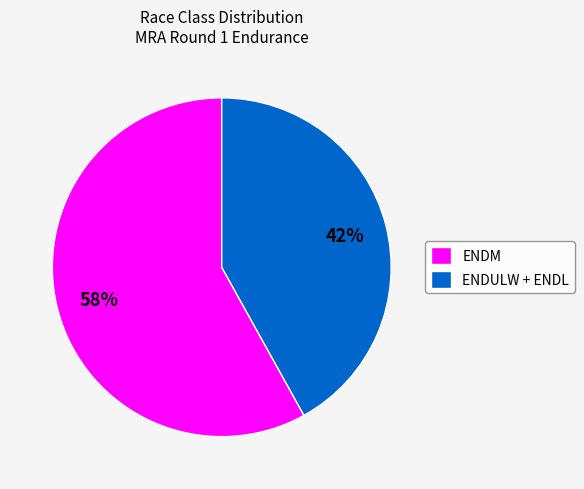

To the nearest percent, what is the difference between the ENDULW + ENDL and ENDM slice percentages?

16%